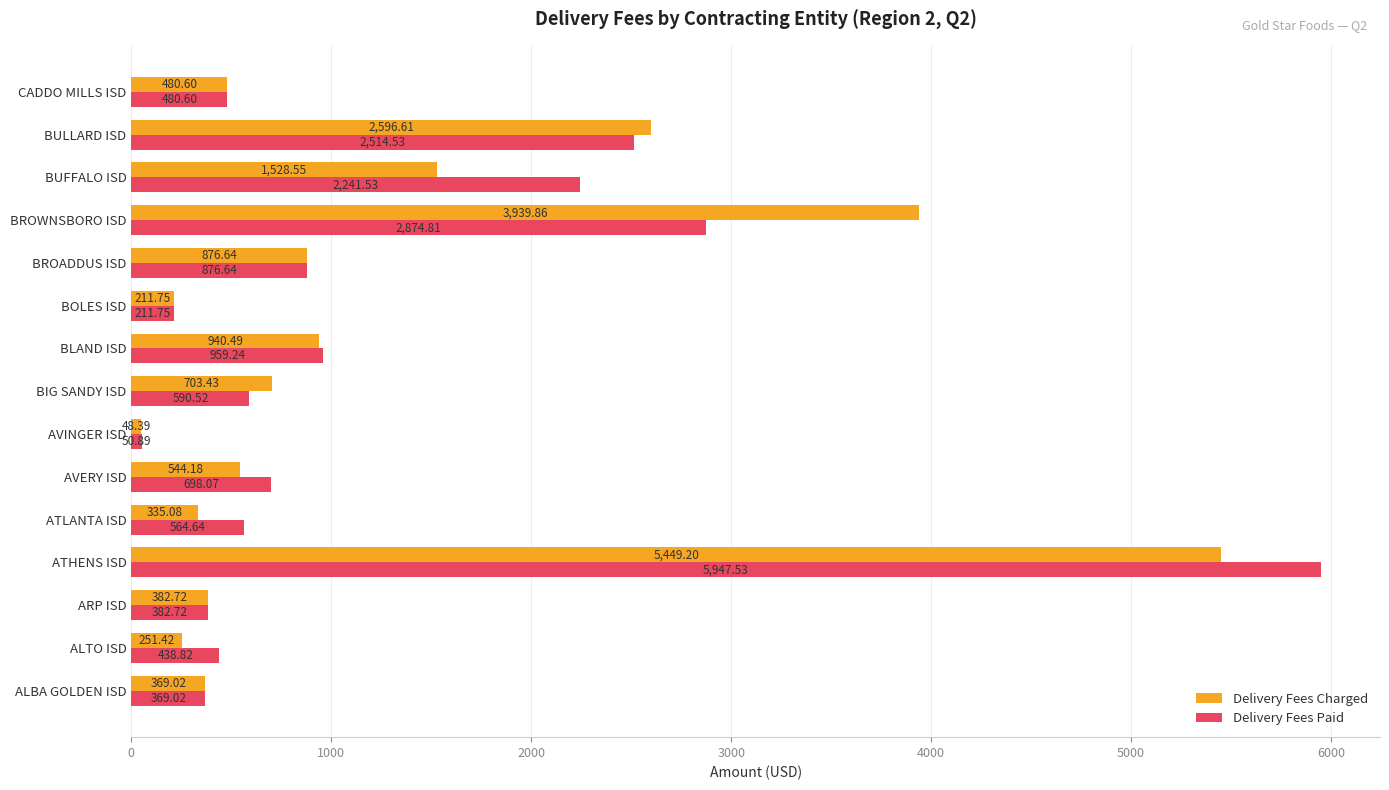

Which category has the highest value in the Delivery Fees Charged series?

ATHENS ISD